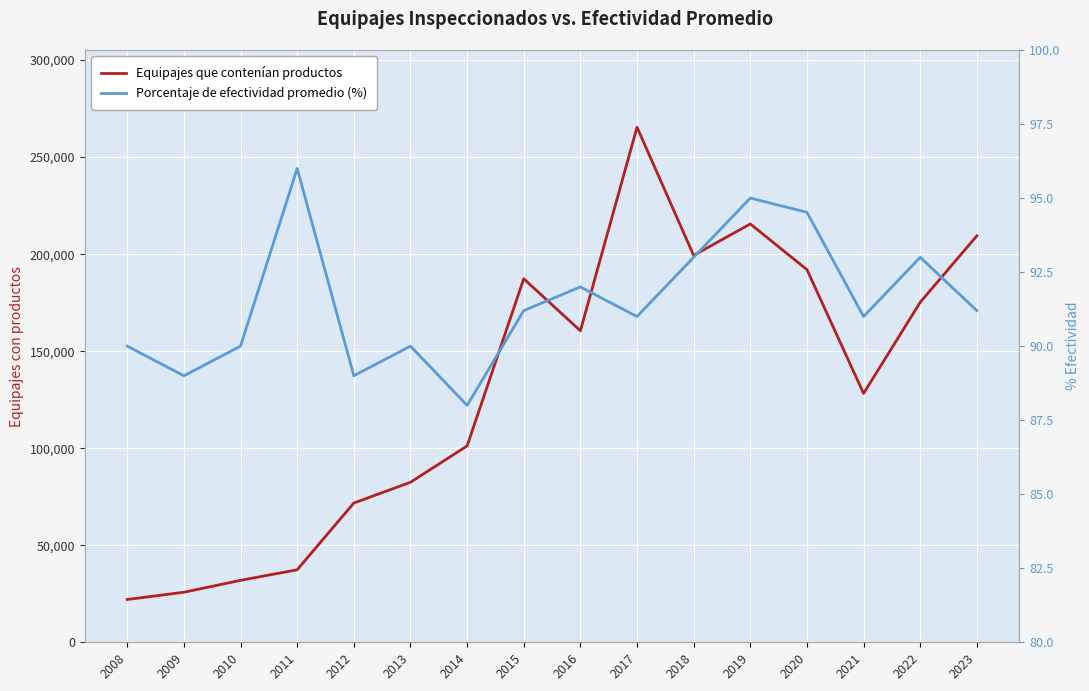

Which category has the lowest value across all series?

2014